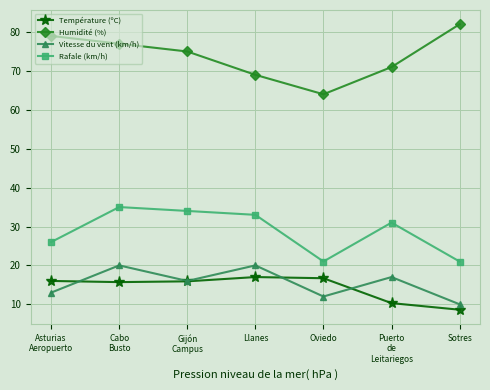

The value of Vitesse du vent (km/h) at Llanes is 20.0. True or false?

True